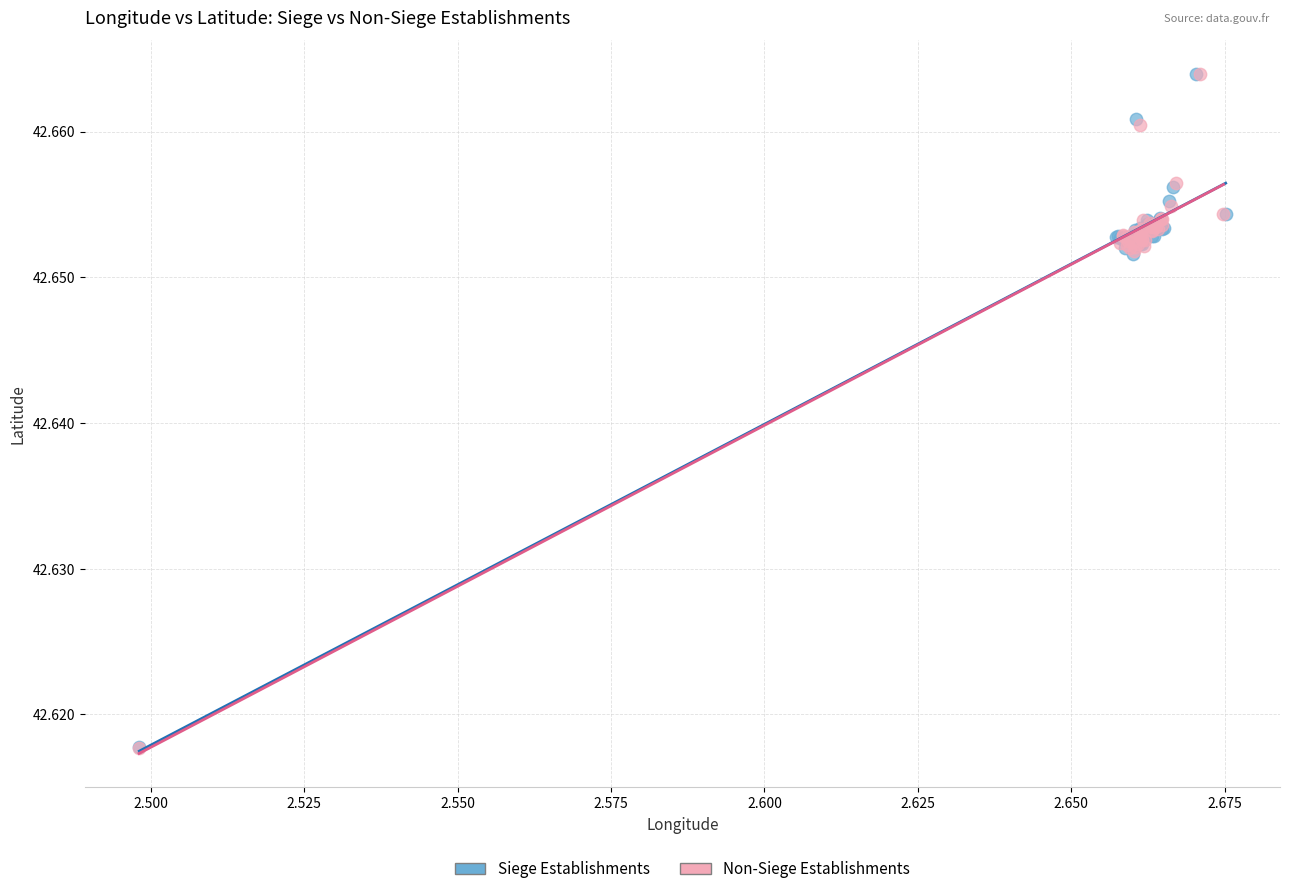

Which series has the largest Y range (max minus min)?

Non-Siege Establishments